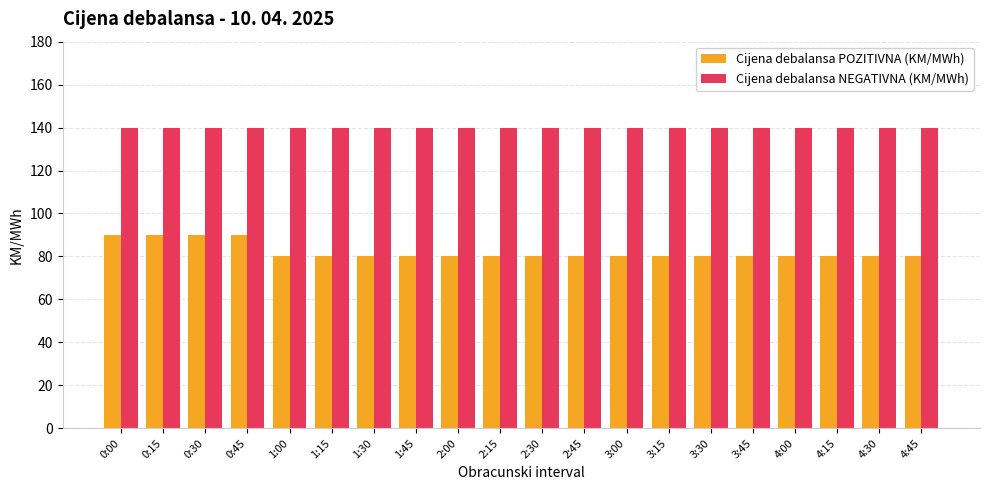

What is the sum of all Cijena debalansa NEGATIVNA (KM/MWh) values?

2800